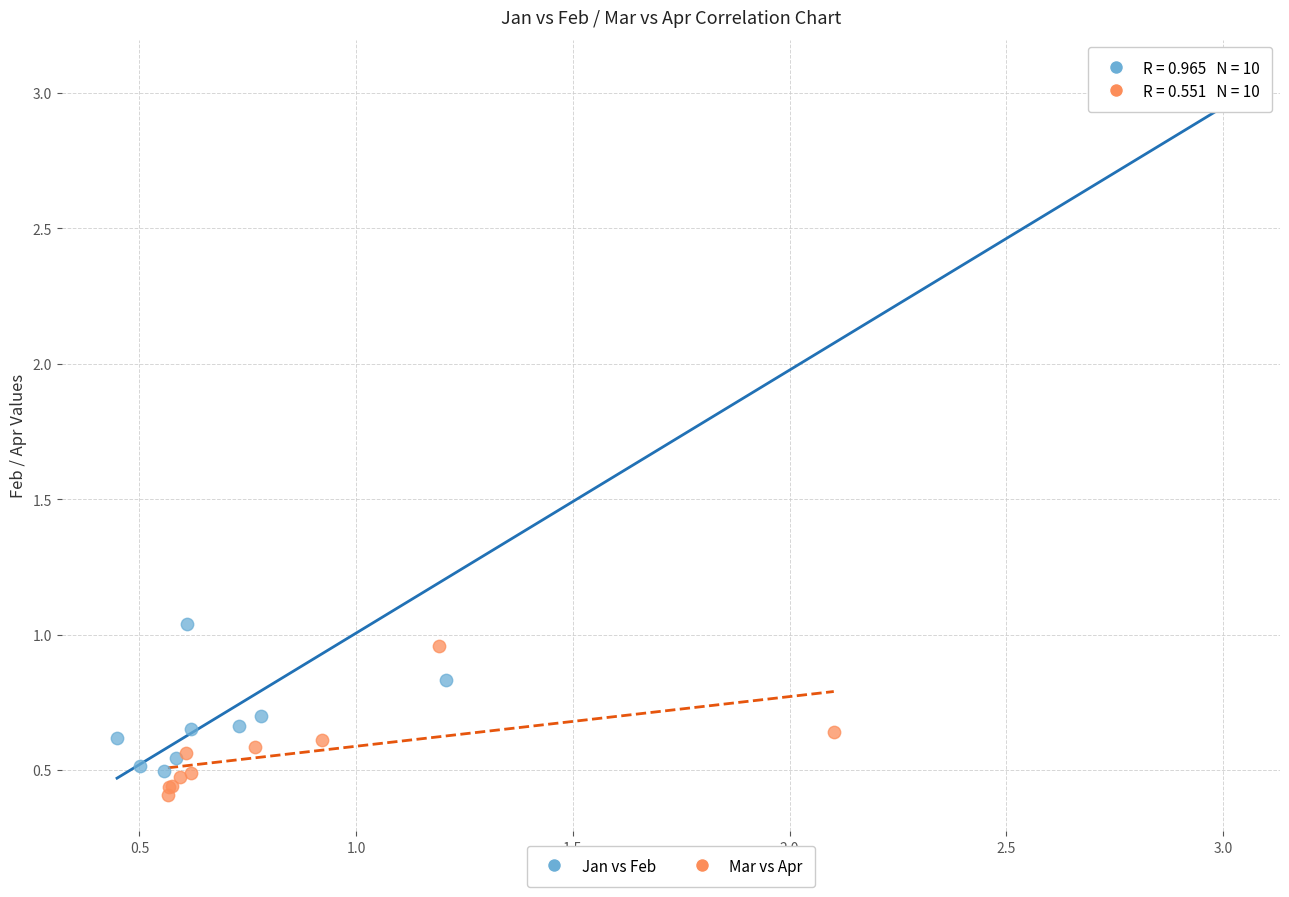

Which series contains the highest Y value?

Jan vs Feb